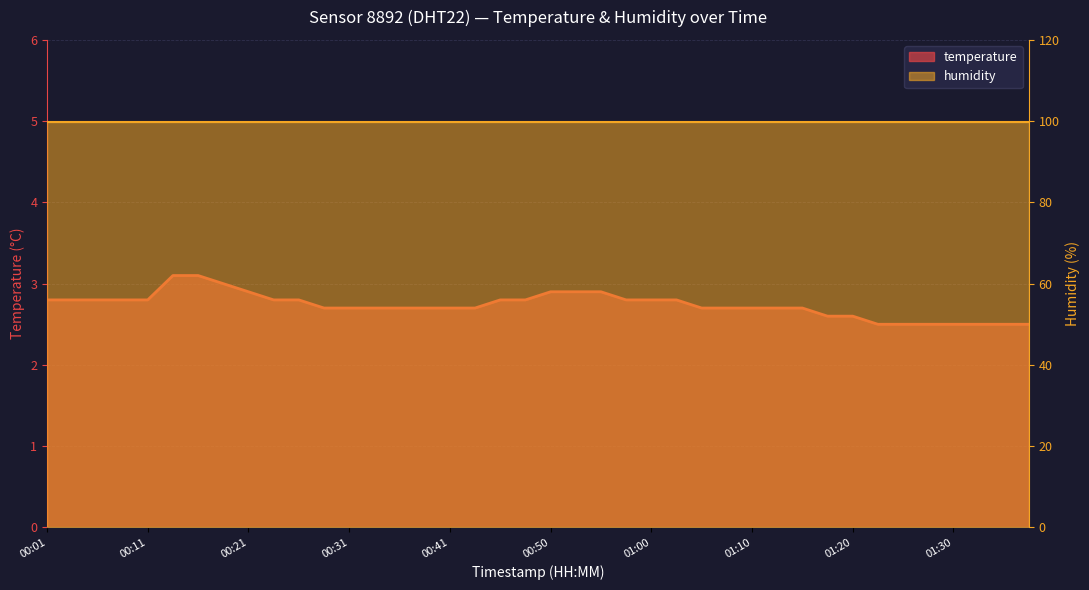

Approximately how many times larger is the value at 00:48 compared to 00:38?

1.0